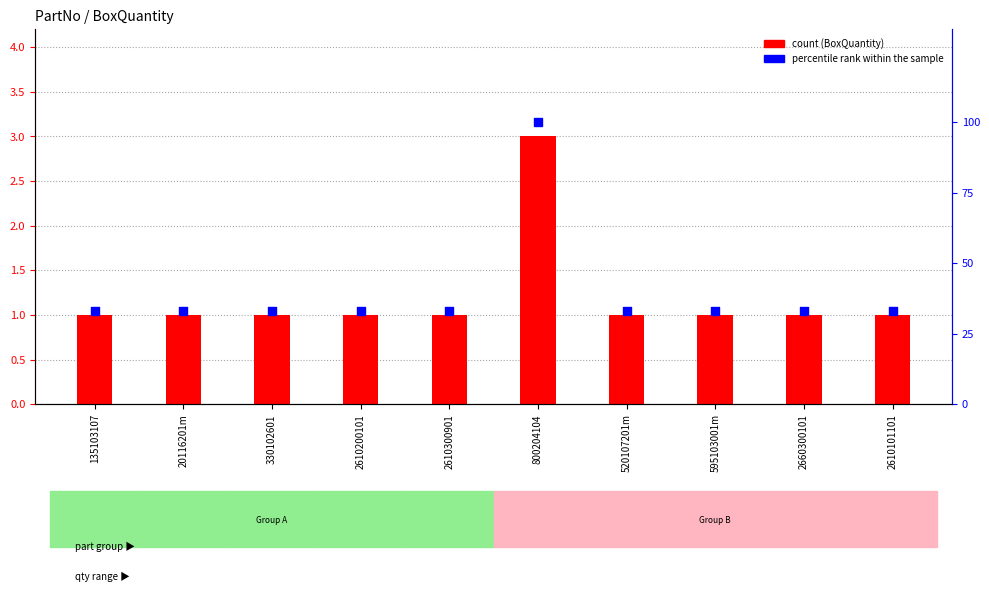

At which category is the sum across all series the highest?

800204104